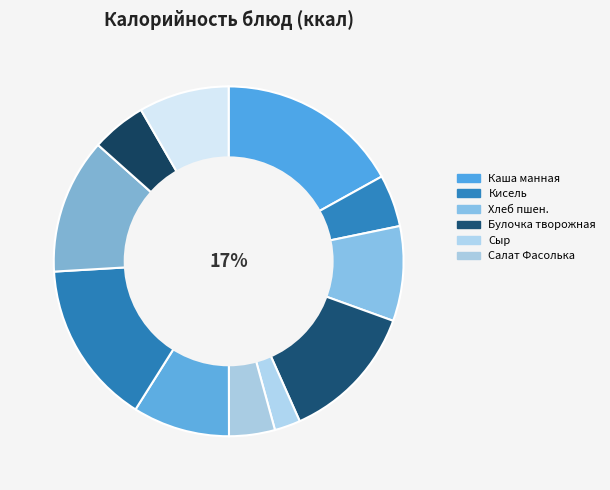

To the nearest percent, what is the combined percentage of Хлеб ржано-пшеничный and Каша молочная манная?

25%